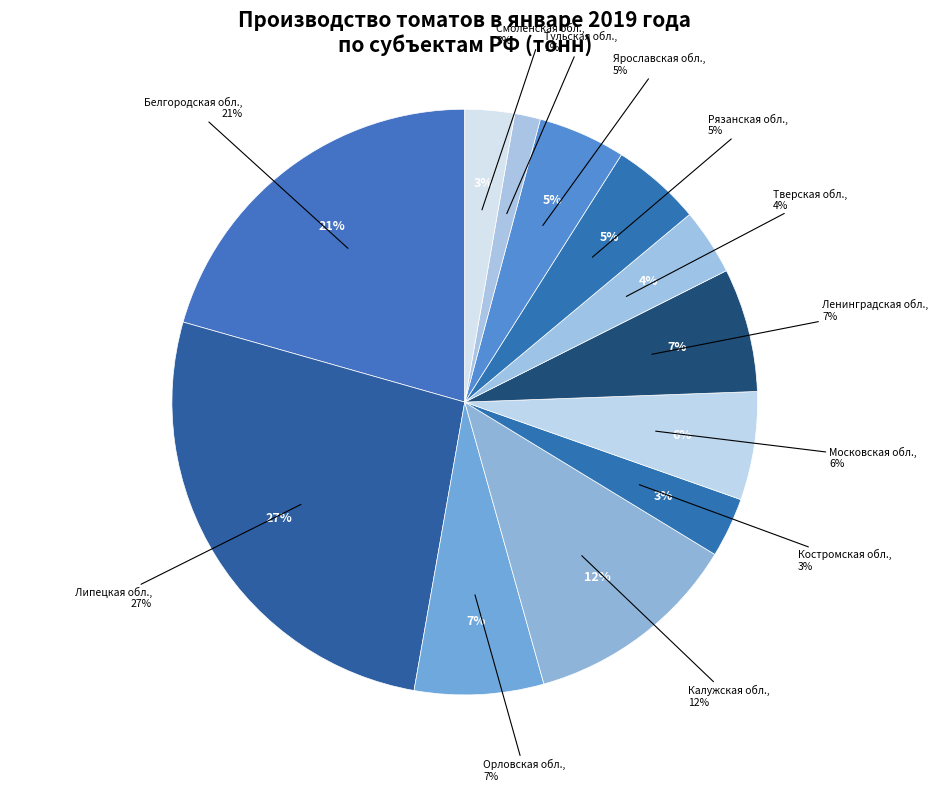

To the nearest percent, what is the difference between the Тульская область and Московская область slice percentages?

5%